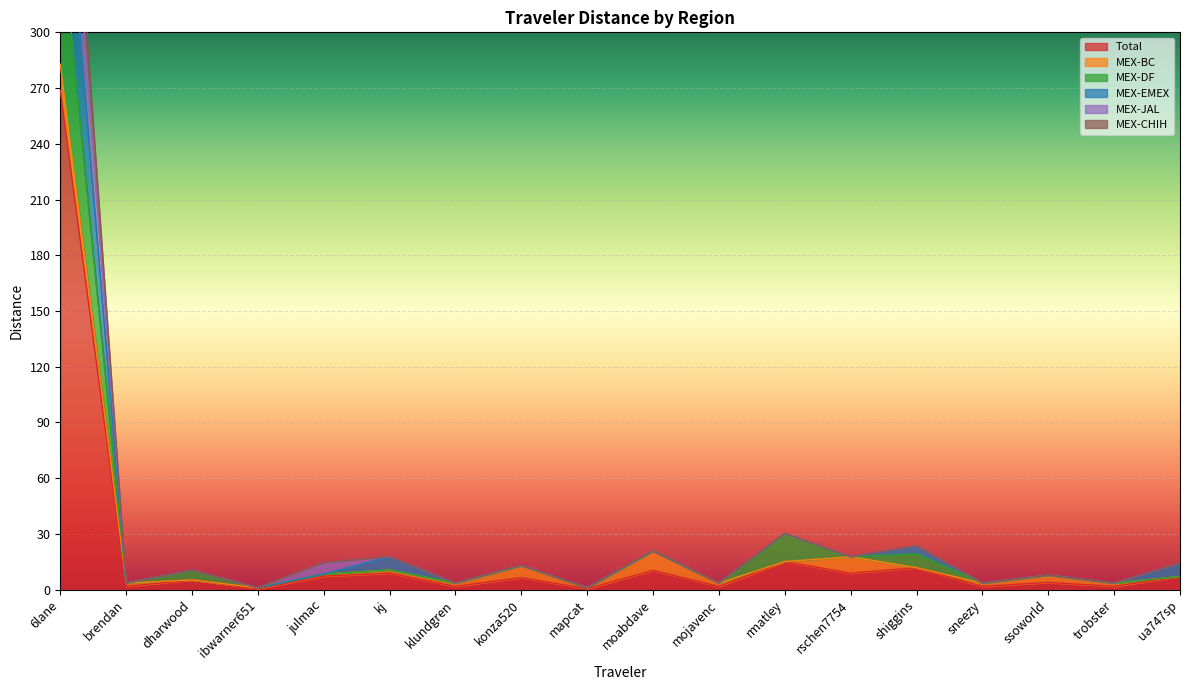

The value of MEX-JAL at klundgren is 5.9. True or false?

False